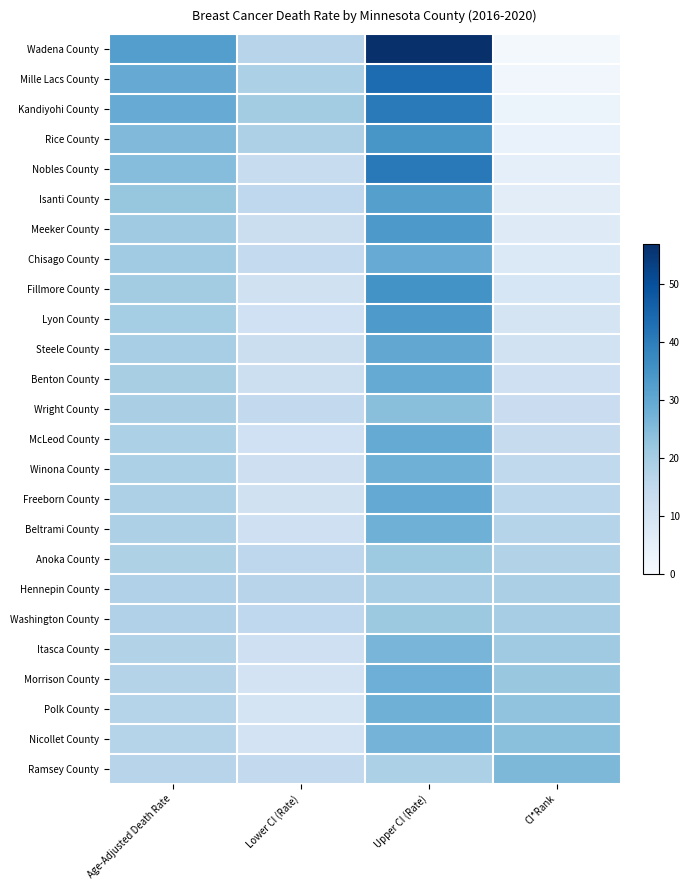

How many data points does each series have?

4